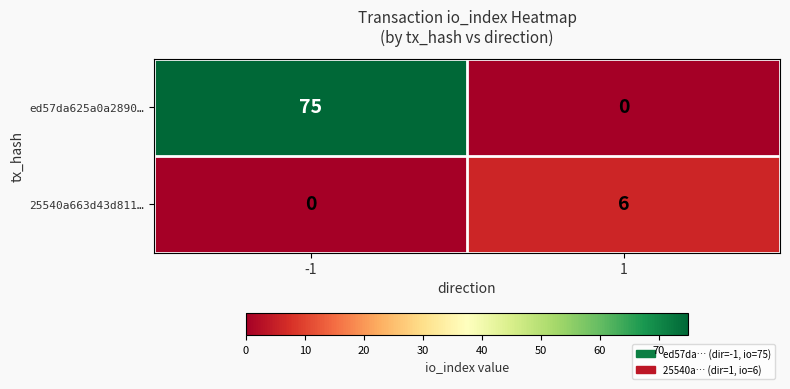

What is the spread (max minus min) of values at 1?

6